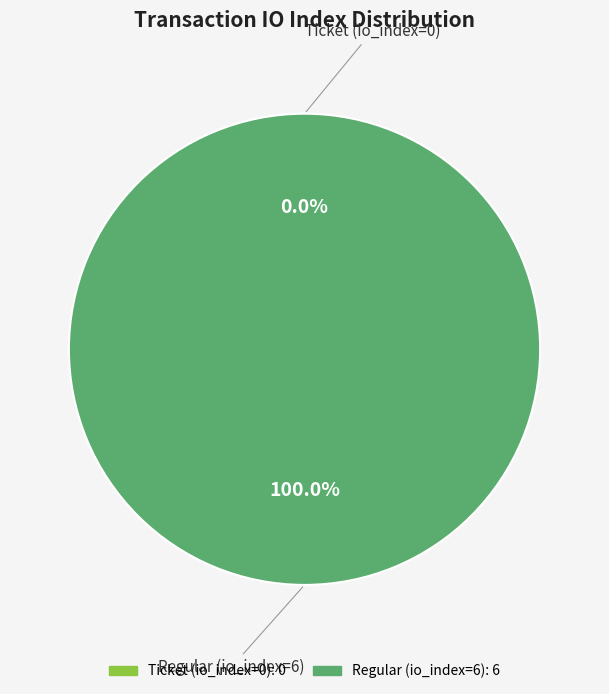

To the nearest percent, what percentage of the pie is Regular (io_index=6)?

100%